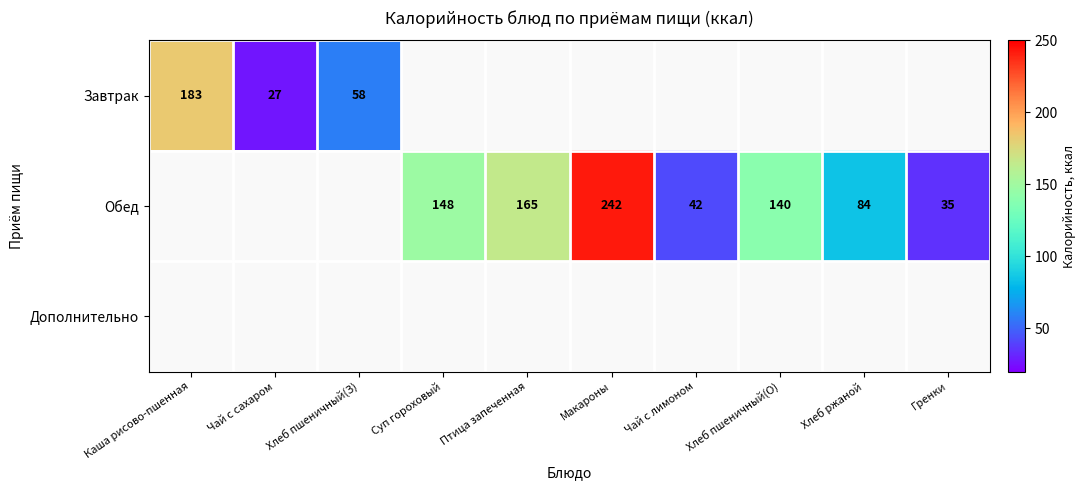

Which has a higher value, Птица запеченная or Каша рисово-пшенная?

Каша рисово-пшенная